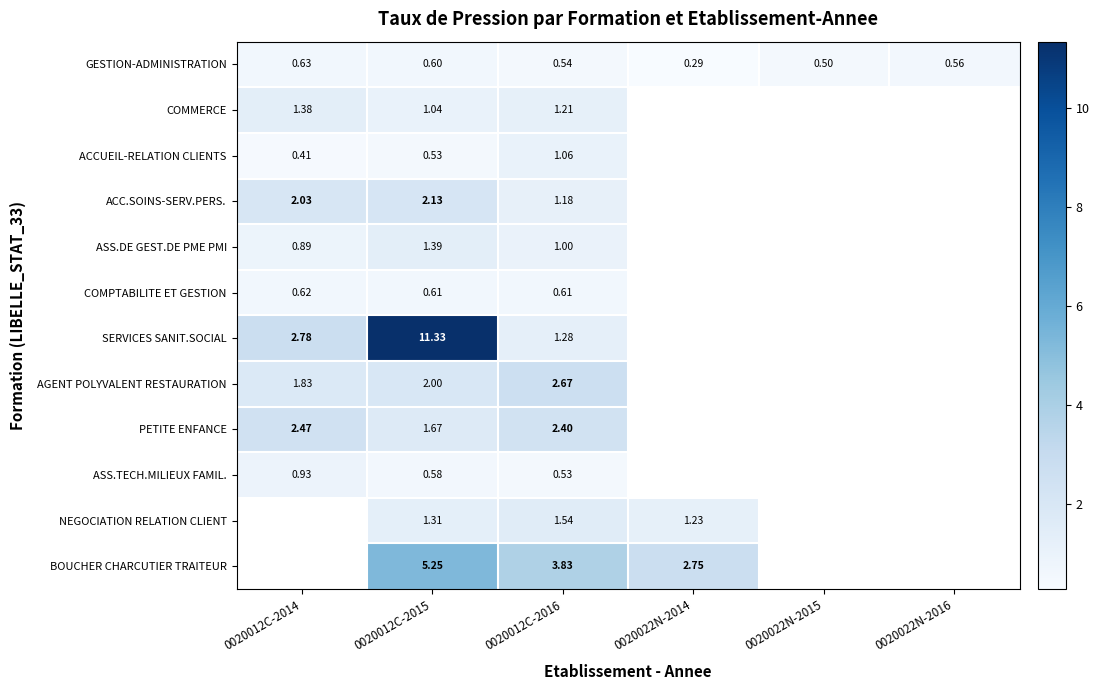

Is the value of COMPTABILITE ET GESTION at 0020012C-2014 greater than the value of BOUCHER CHARCUTIER TRAITEUR at 0020012C-2015?

No